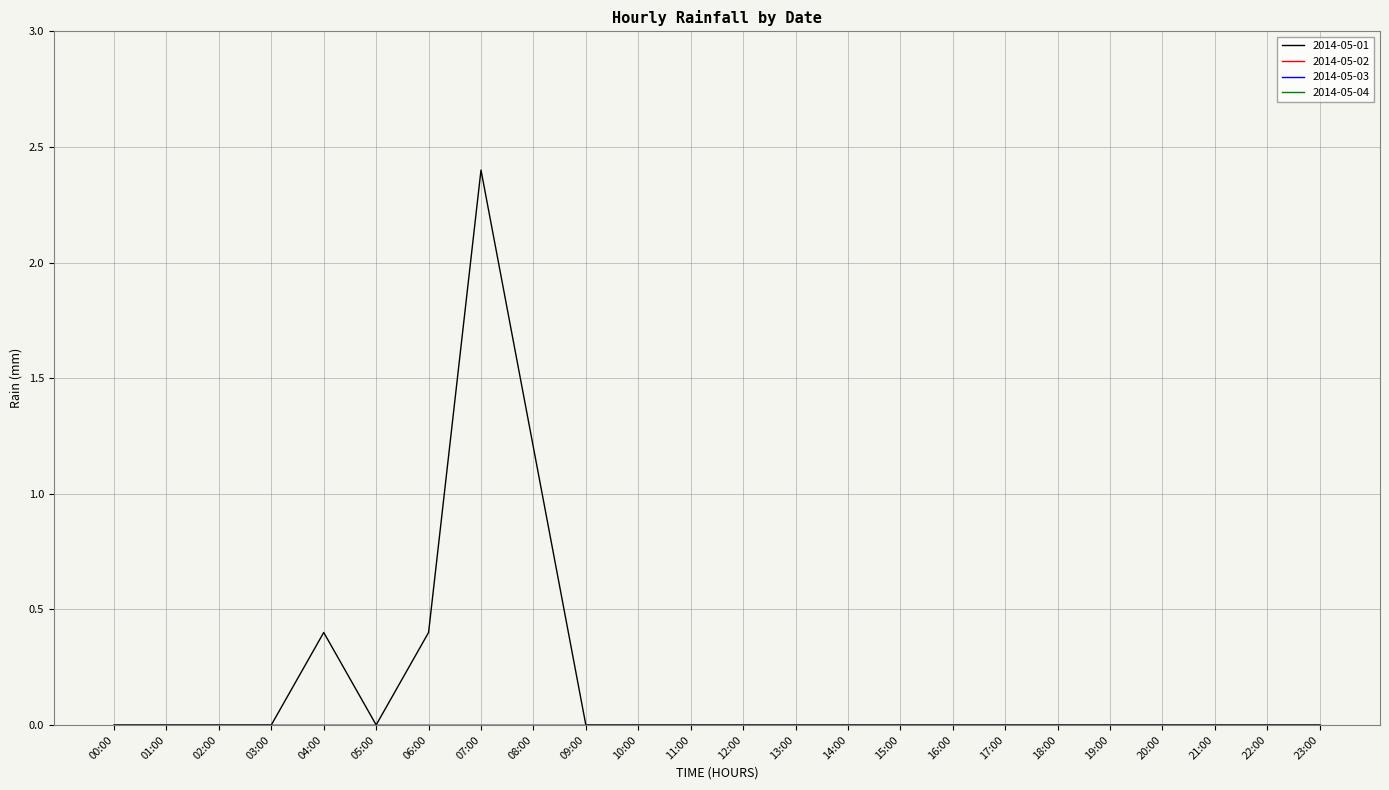

Is this an area chart (filled region under the line)?

No